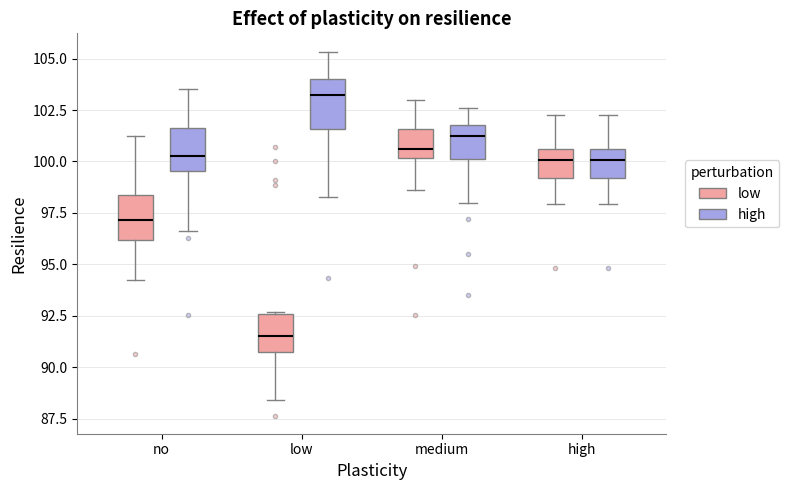

Which box's median line is the highest?

low (high)